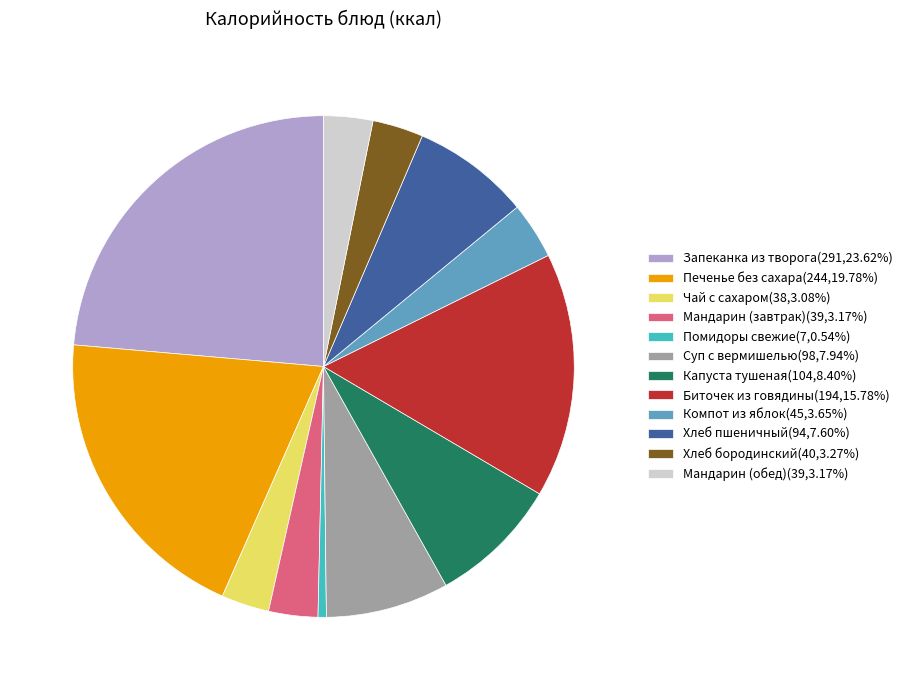

What is the largest slice in the pie chart?

Запеканка из творога